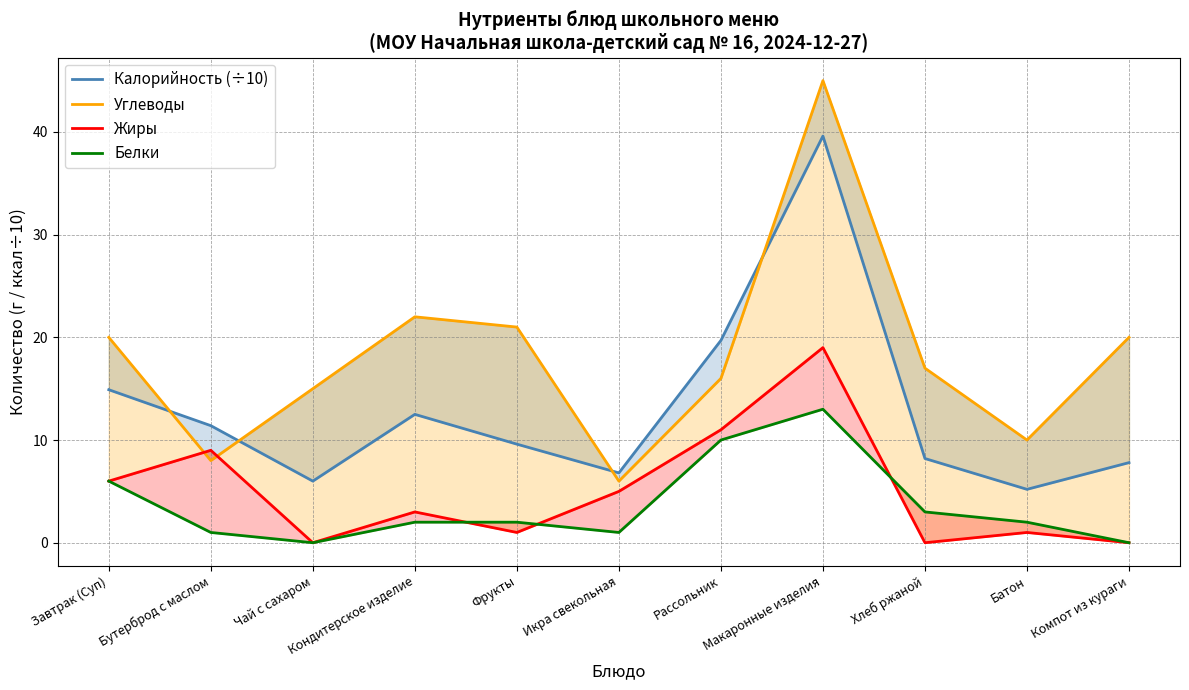

True or false: Жиры has more than 0 interior local peaks.

True